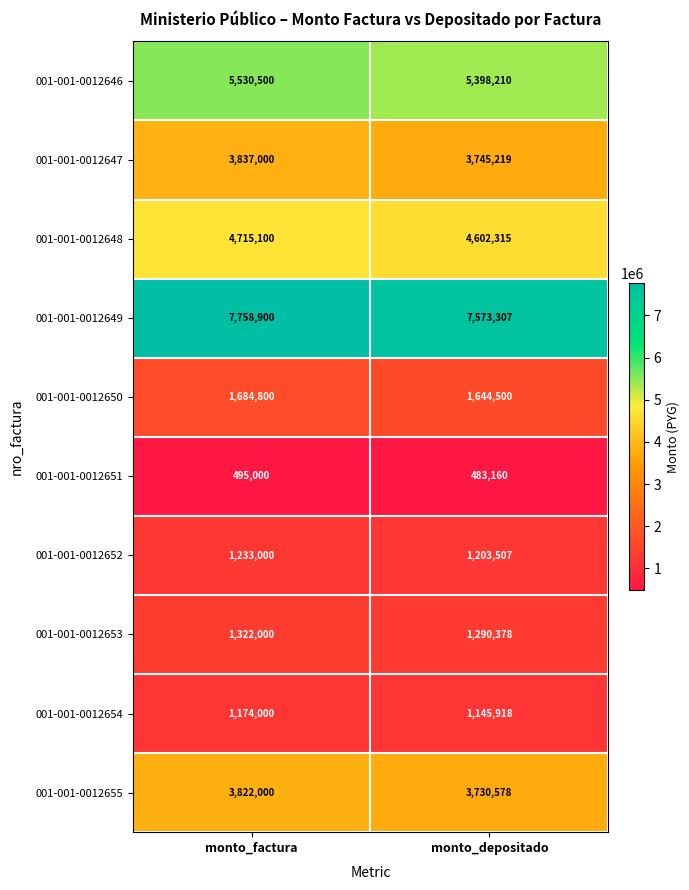

What is the minimum value shown in the chart?

483160